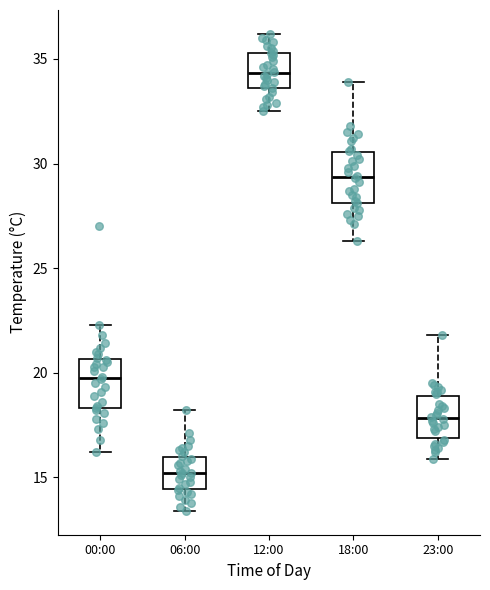

Reading left to right, read every box against the y-axis: the position of its median line, the range the box covers, and the ends of its whiskers. The values are not printed on the chart, so give them approximately, as read against the axis.

00:00: median 20.0, box 18.5 to 20.5, whiskers 16.0 to 22.5
06:00: median 15.0, box 14.5 to 16.0, whiskers 13.5 to 18.0
12:00: median 34.5, box 33.5 to 35.5, whiskers 32.5 to 36.0
18:00: median 29.5, box 28.0 to 30.5, whiskers 26.5 to 34.0
23:00: median 18.0, box 17.0 to 19.0, whiskers 16.0 to 22.0